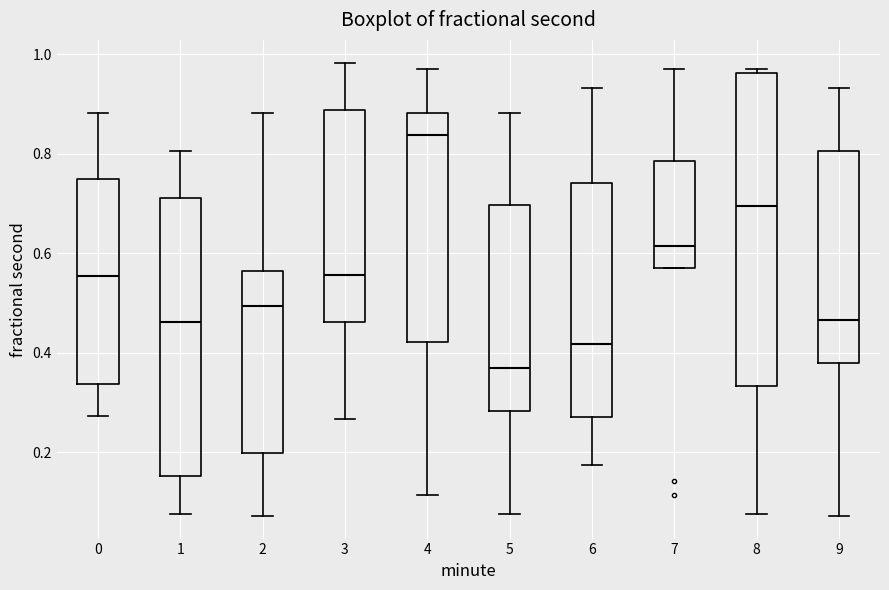

Reading left to right, transcribe this box plot: for each box, give where its median line is, the range the box spans, and where its two whiskers end, as read against the y-axis. The values are not printed on the chart, so give them approximately, as read against the axis.

0: median 0.56, box 0.34 to 0.76, whiskers 0.28 to 0.88
1: median 0.46, box 0.16 to 0.72, whiskers 0.08 to 0.80
2: median 0.50, box 0.20 to 0.56, whiskers 0.08 to 0.88
3: median 0.56, box 0.46 to 0.88, whiskers 0.26 to 0.98
4: median 0.84, box 0.42 to 0.88, whiskers 0.12 to 0.98
5: median 0.36, box 0.28 to 0.70, whiskers 0.08 to 0.88
6: median 0.42, box 0.28 to 0.74, whiskers 0.18 to 0.94
7: median 0.62, box 0.58 to 0.78, whiskers 0.56 to 0.98
8: median 0.70, box 0.34 to 0.96, whiskers 0.08 to 0.98
9: median 0.46, box 0.38 to 0.80, whiskers 0.08 to 0.94